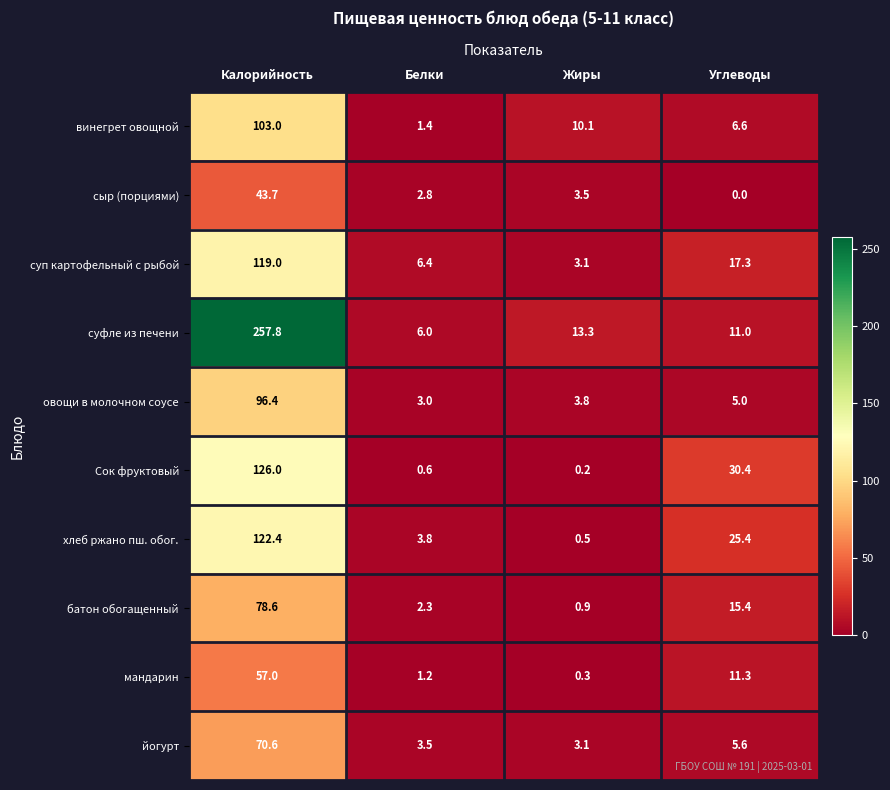

Is it true that суп картофельный с рыбой equals 9.8 at Белки?

False